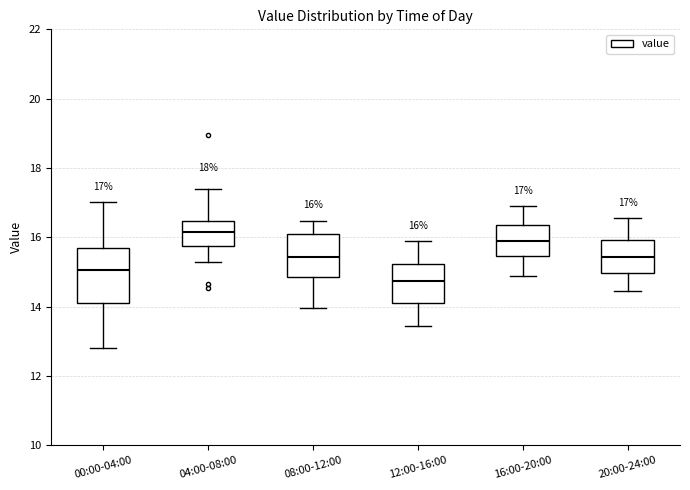

Comparing the boxes themselves (not the whiskers), which one is the tallest?

00:00-04:00